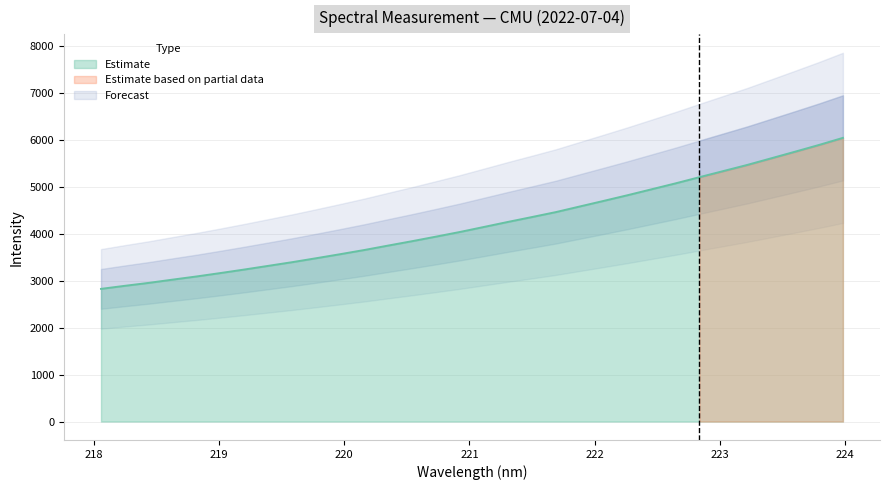

True or false: the data shows 4255.4 at 221.3083.

True